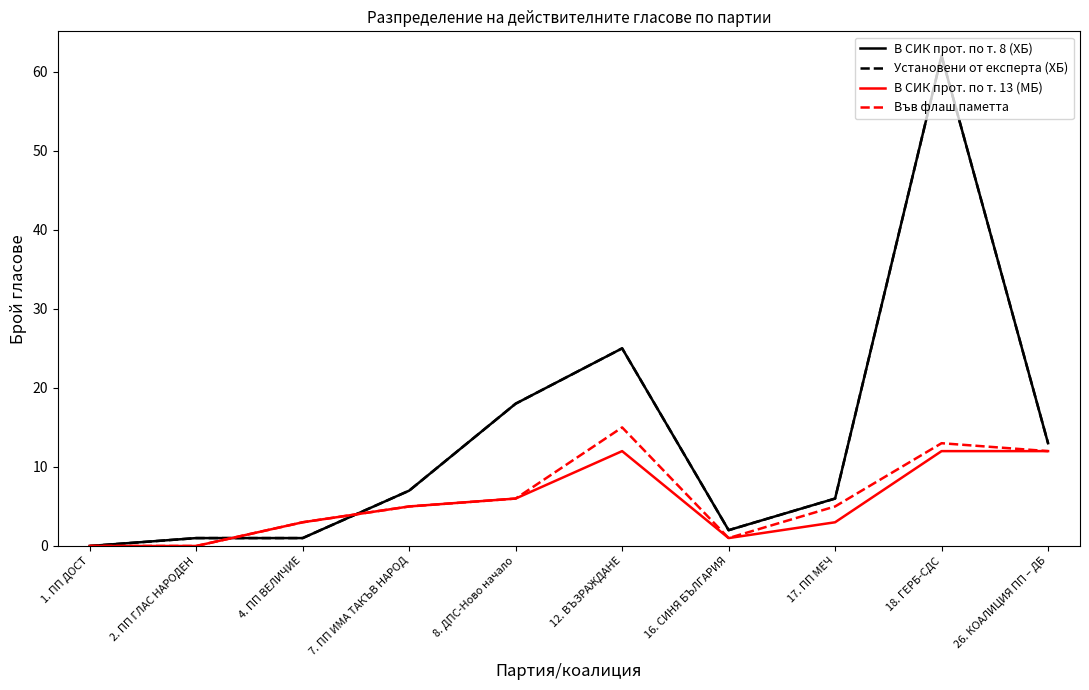

Where does the В СИК прот. по т. 8 (ХБ) series first go above 7?

8. ДПС-Ново начало